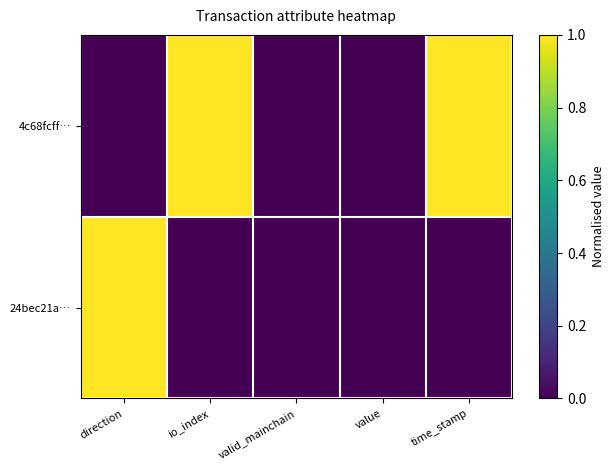

At time_stamp, list the series in order from largest to smallest.

4c68fcff…, 24bec21a…